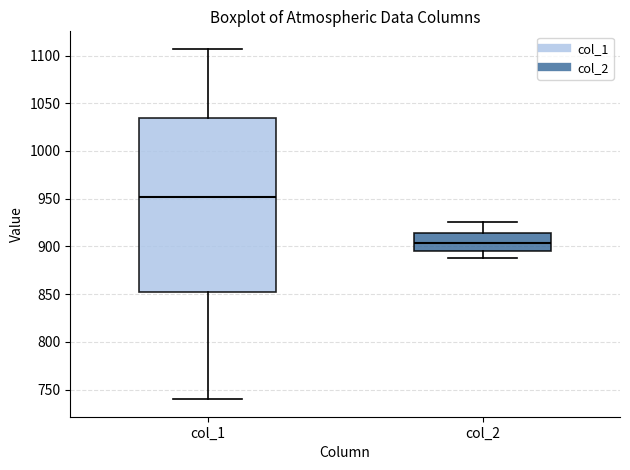

Which box's median line is the highest?

col_1